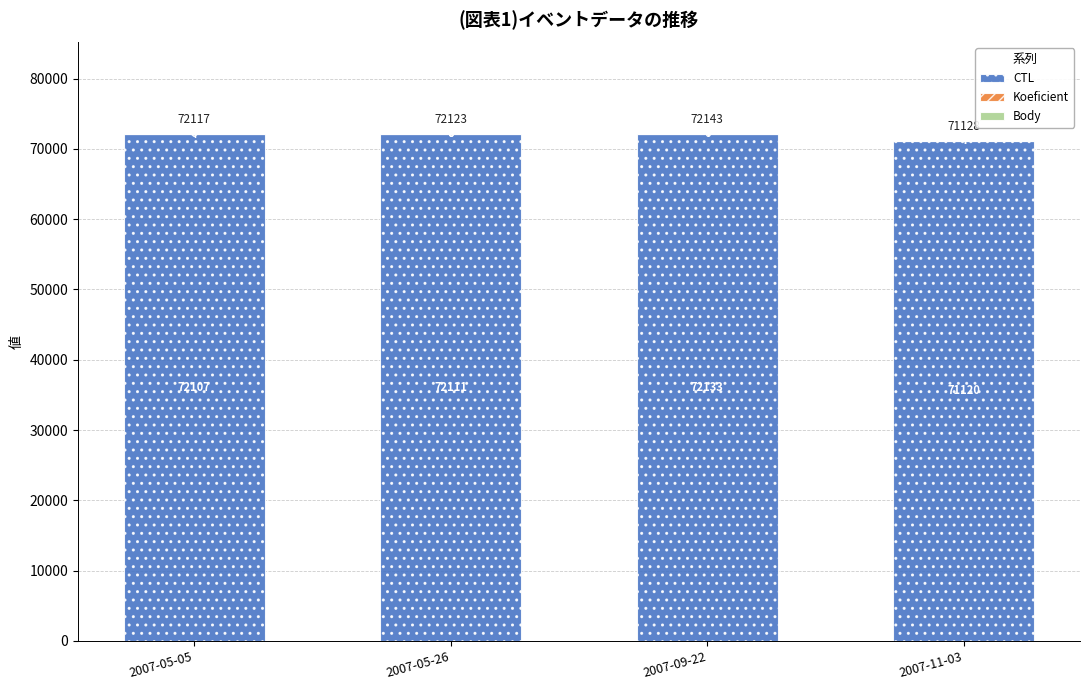

Where is CTL nearest to the value 71626?

2007-05-05